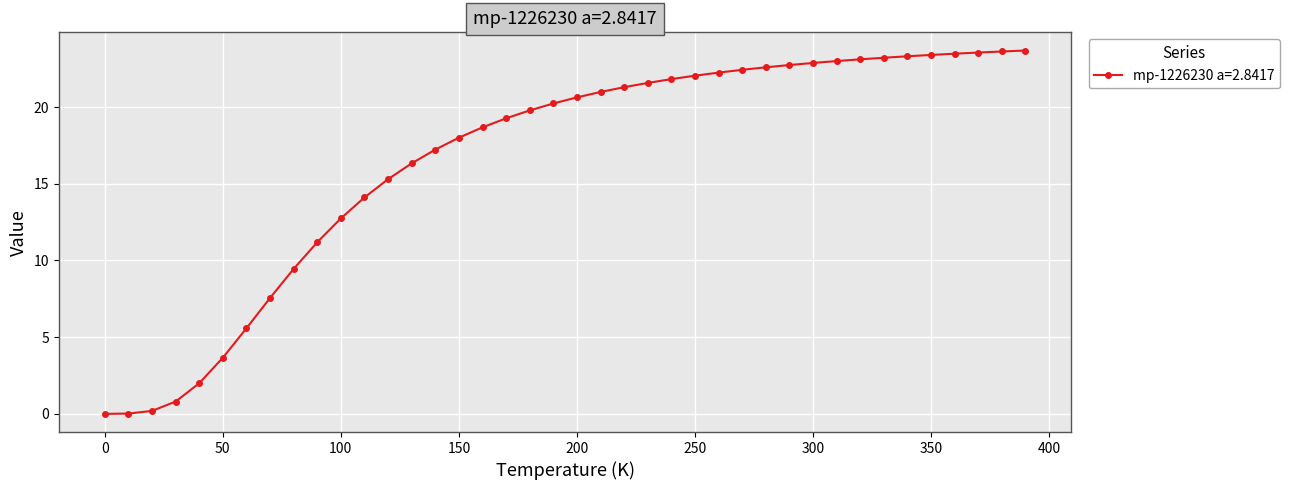

What is the greatest value displayed?

23.7